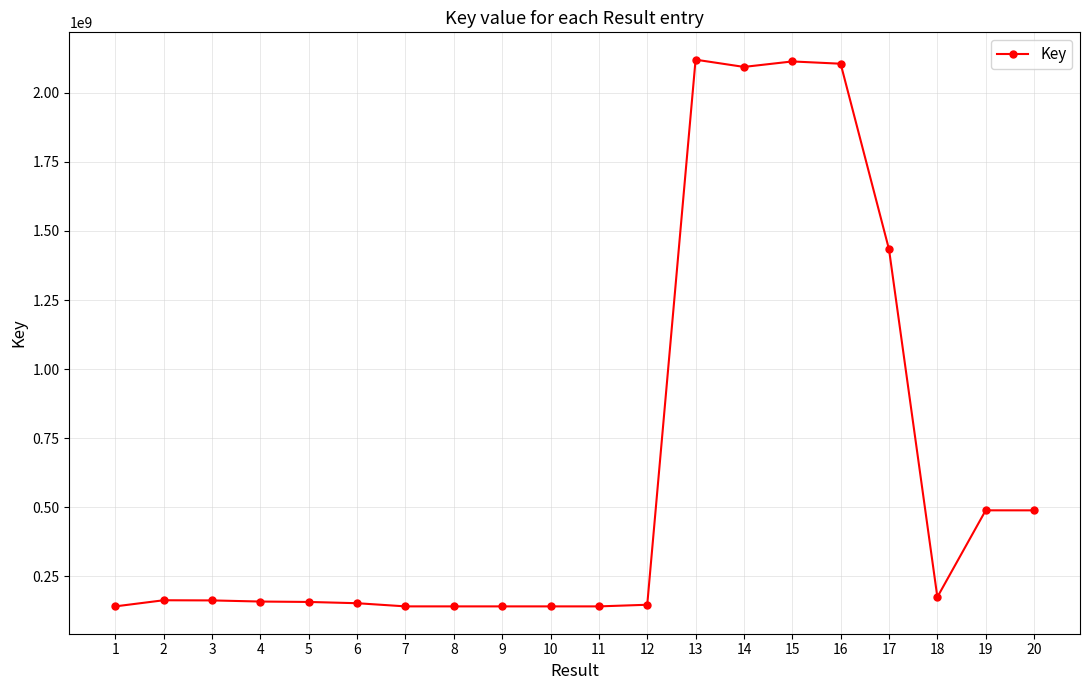

What is the smallest value displayed?

140410353